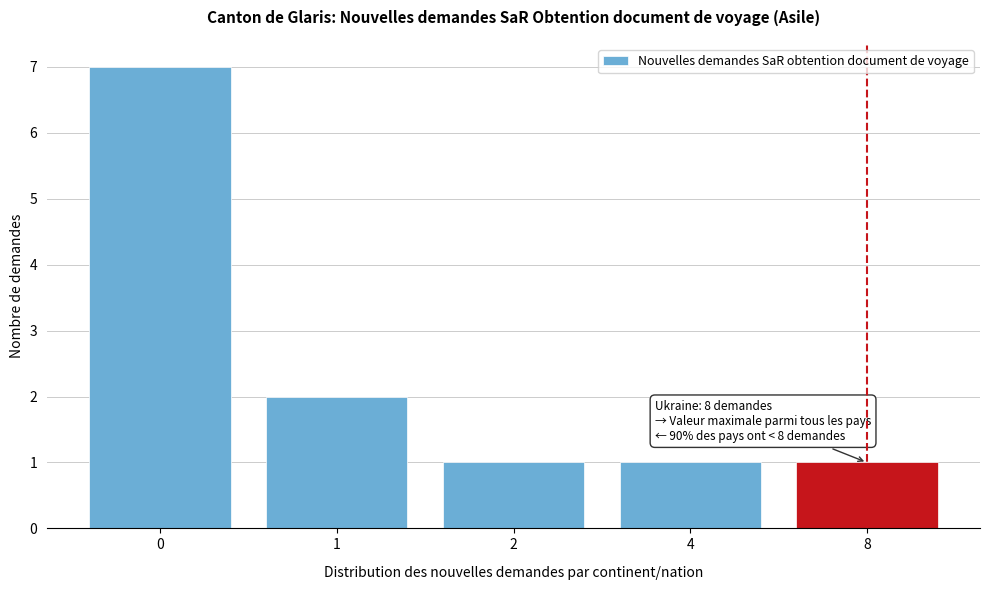

Reading left to right, list all the values displayed in this chart.

0=7	1=2	2=1	4=1	8=1